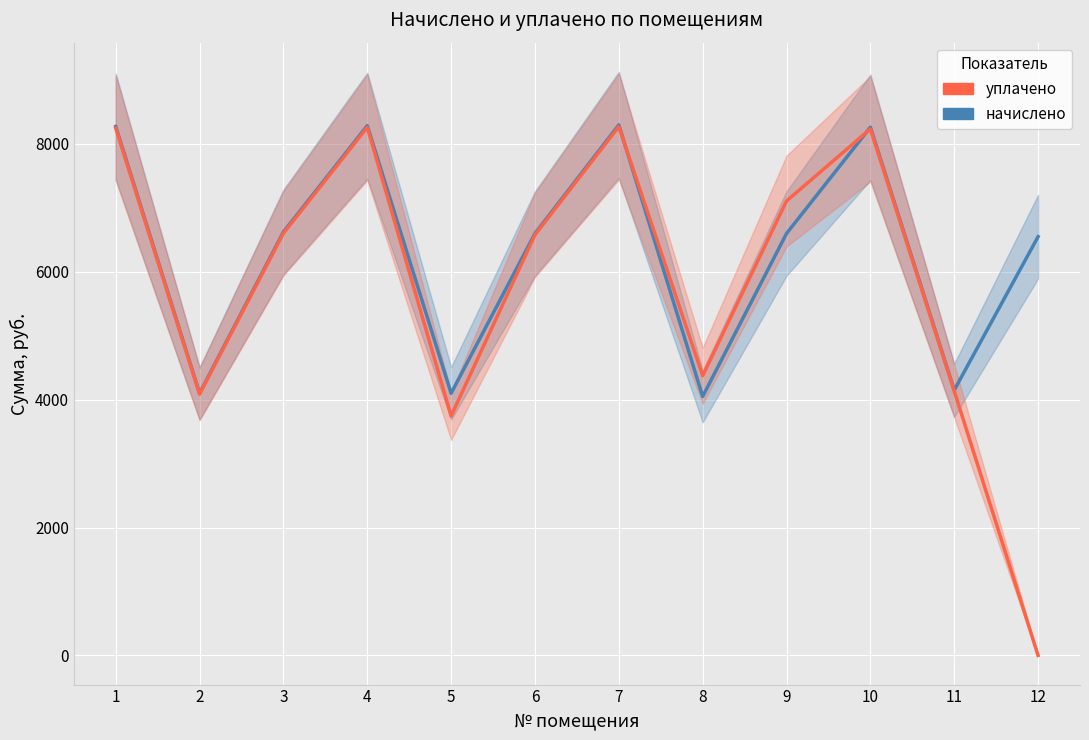

How many values in the уплачено series exceed 6602?

6